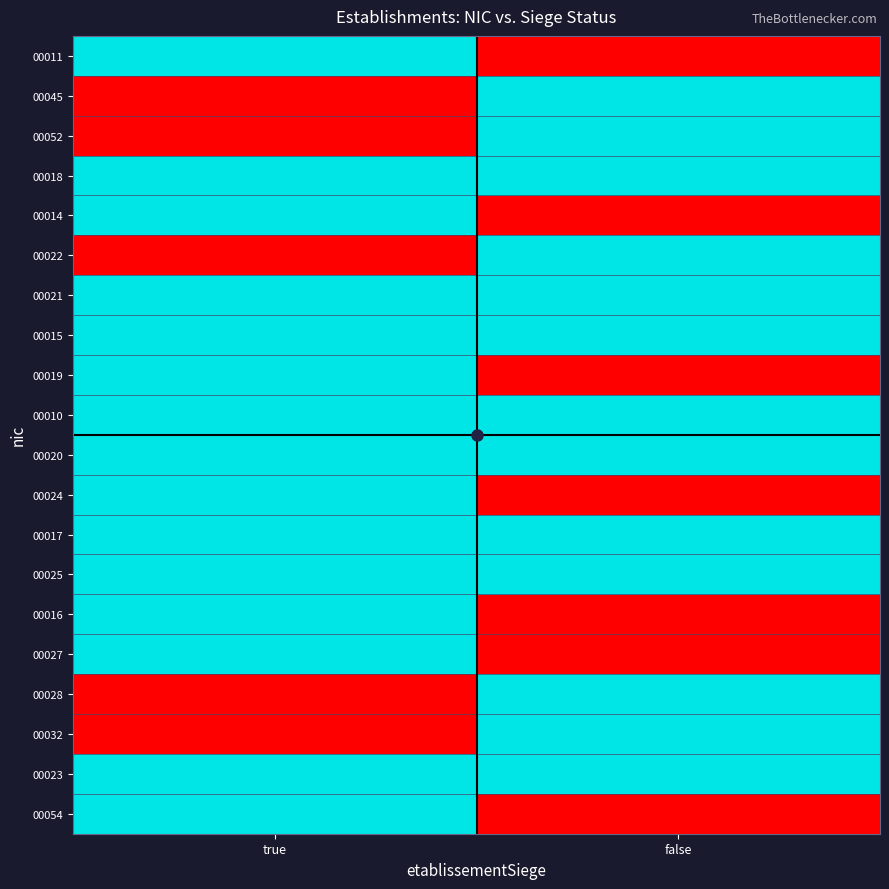

Which label corresponds to the largest value in the chart?

true